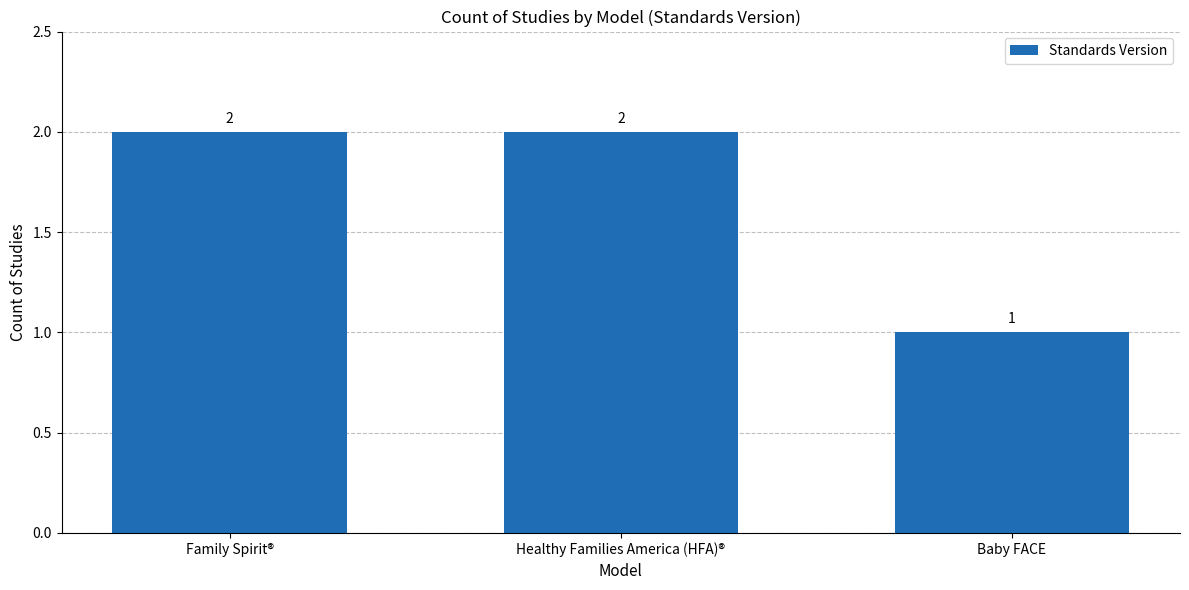

True or false: the data shows 0 at Family Spirit®.

False